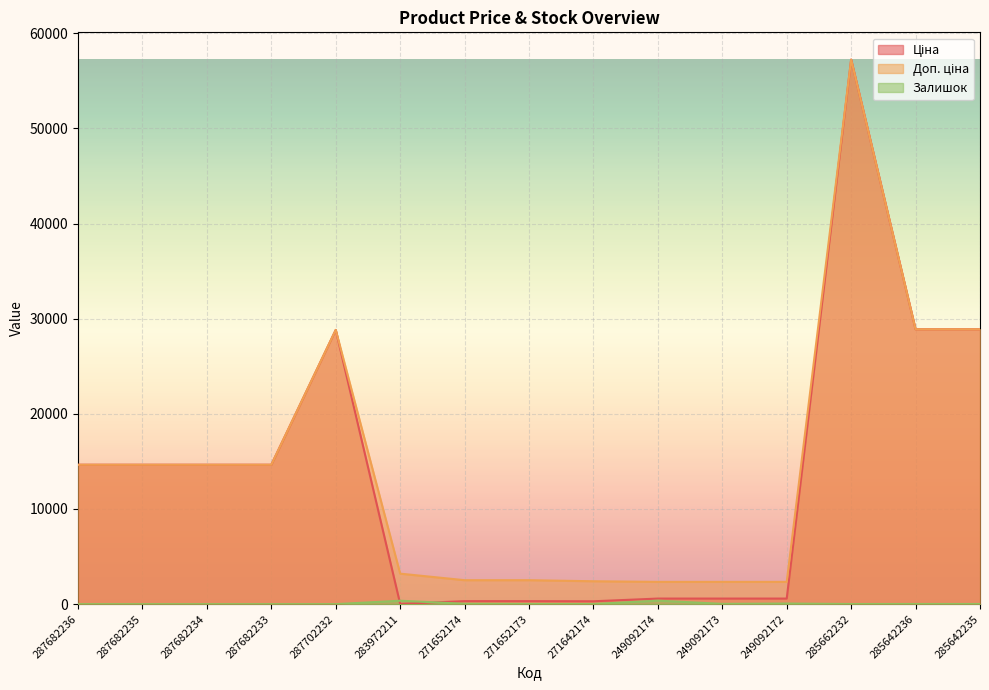

What is the maximum value shown in the chart?

57235.5